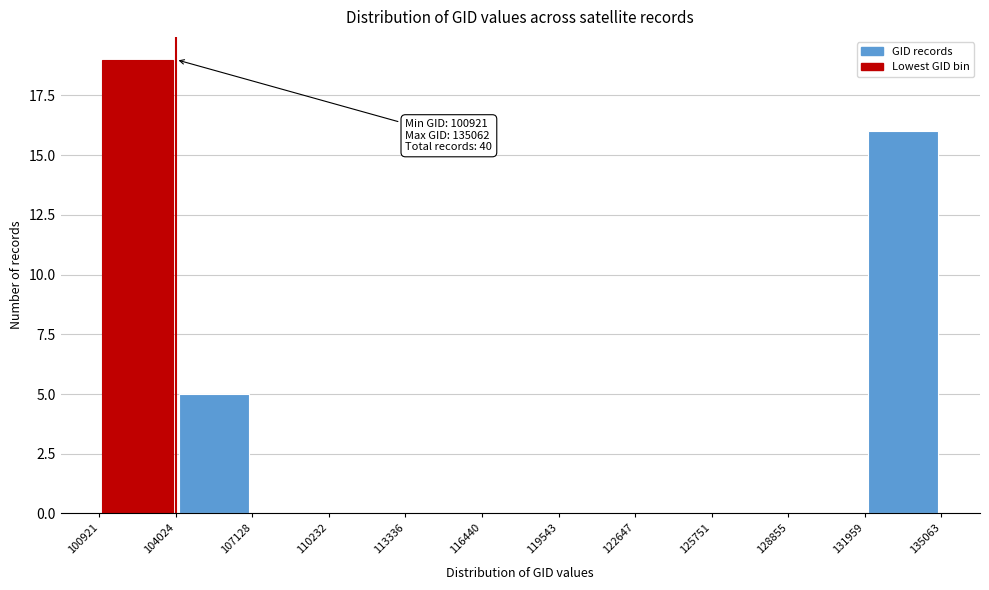

Which range on the x-axis has the tallest bar?

100921 to 104024